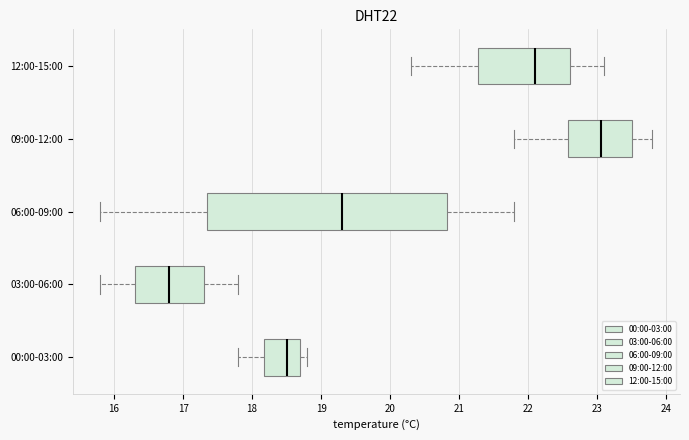

Which box has the furthest to the right median line?

09:00-12:00